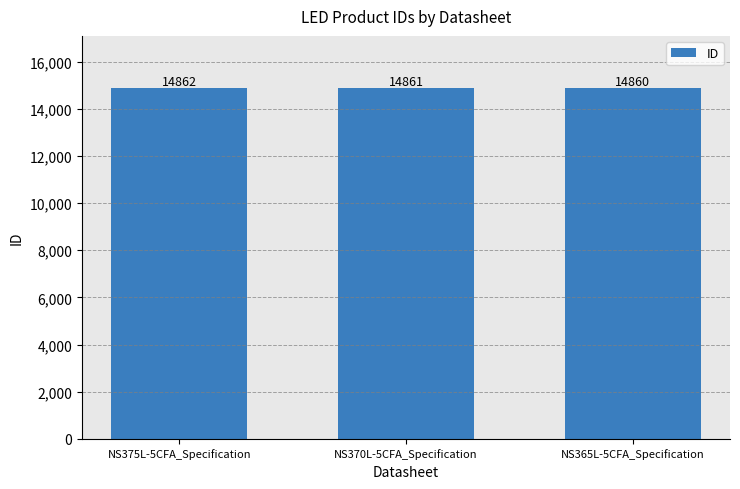

At which label is the value closest to 14861?

NS370L-5CFA_Specification